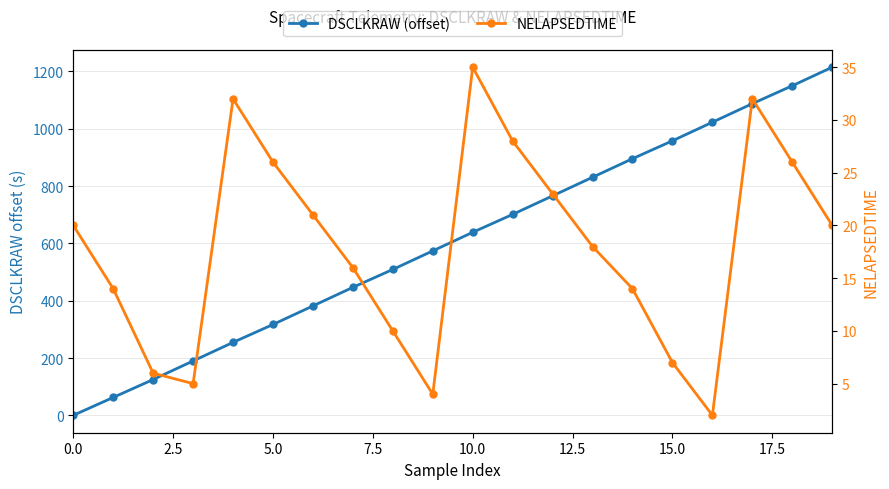

Does the chart display data point markers on the line(s)?

Yes